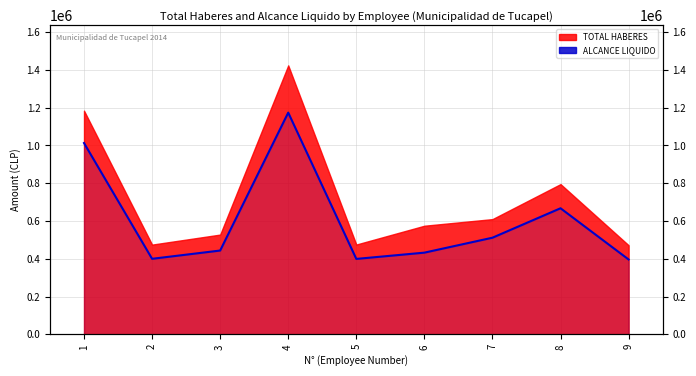

What is the ratio of the value at 8 to the value at 2?

1.7